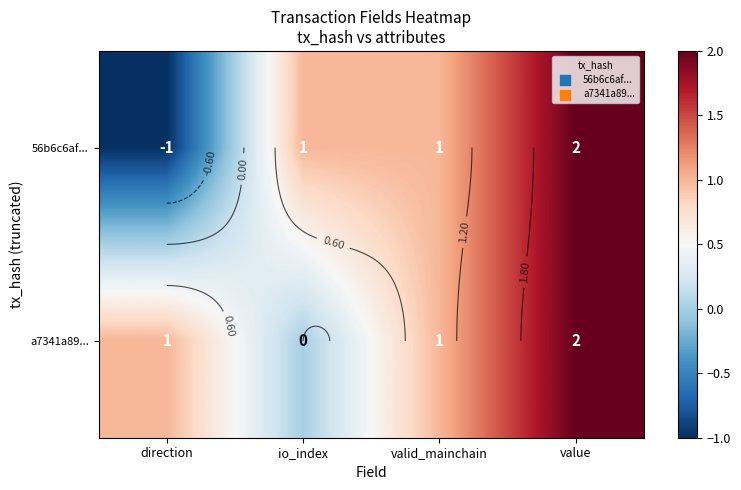

Rank the series at value from highest to lowest value.

56b6c6af..., a7341a89...